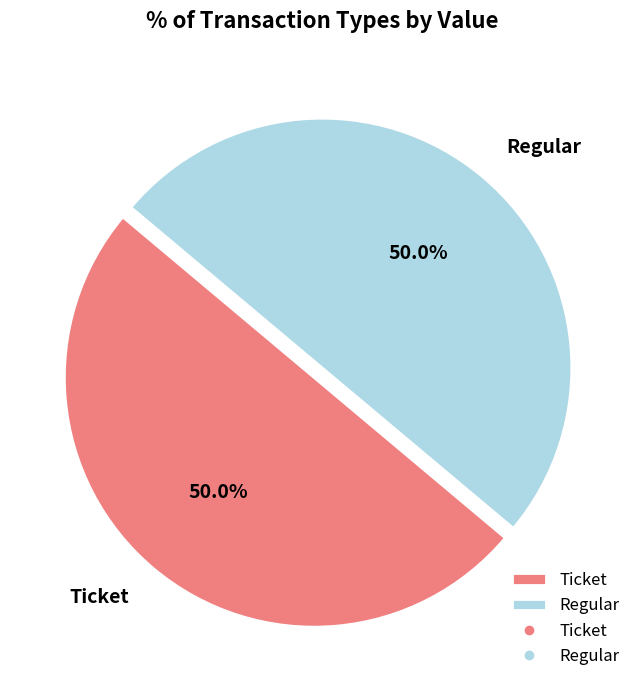

Approximately how many times larger is the value at Ticket compared to Regular?

1.0